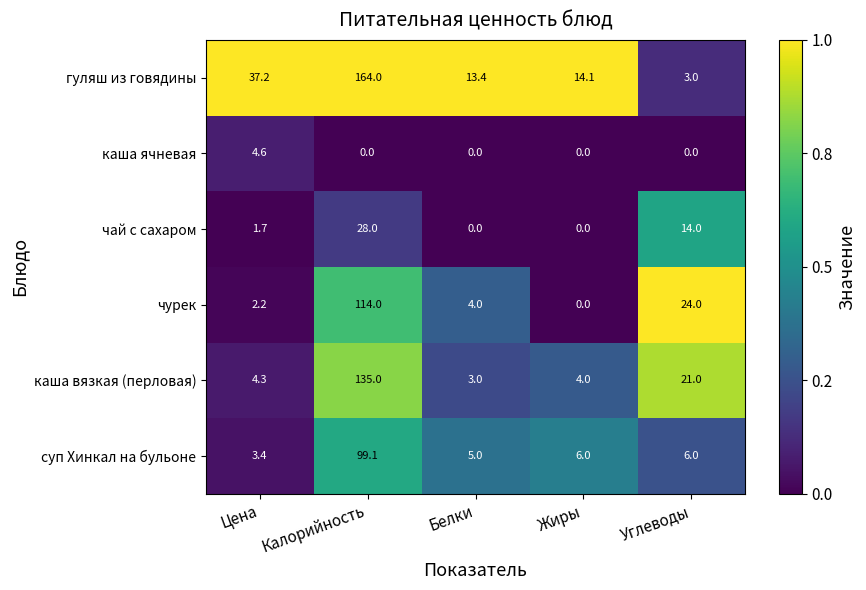

Is it true that каша ячневая equals 0.0 at Углеводы?

True